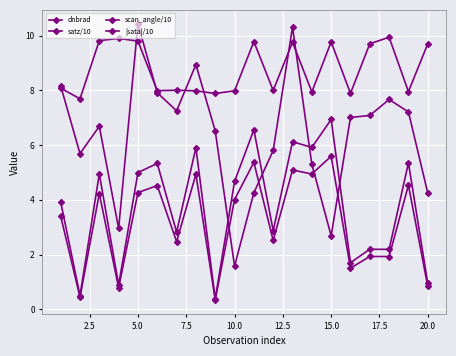

Does the chart have visible grid lines?

Yes